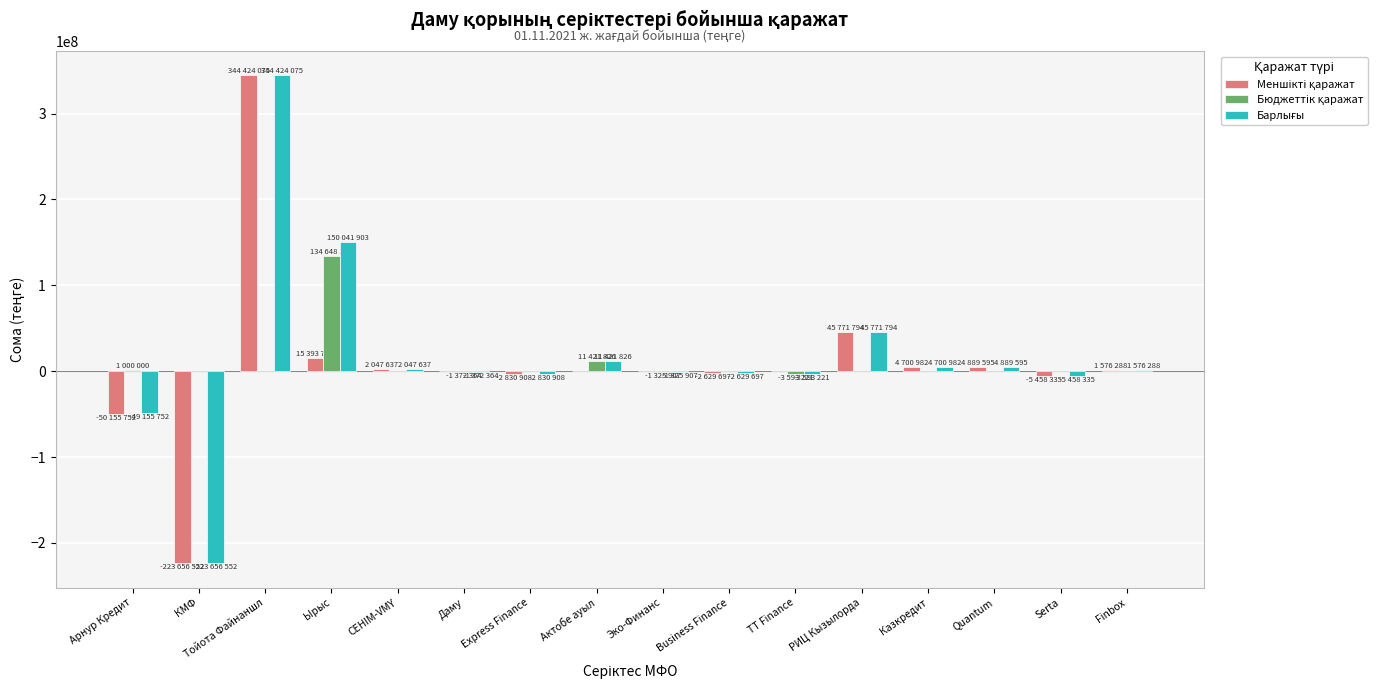

Which category has the highest value across all series?

Тойота Файнаншл